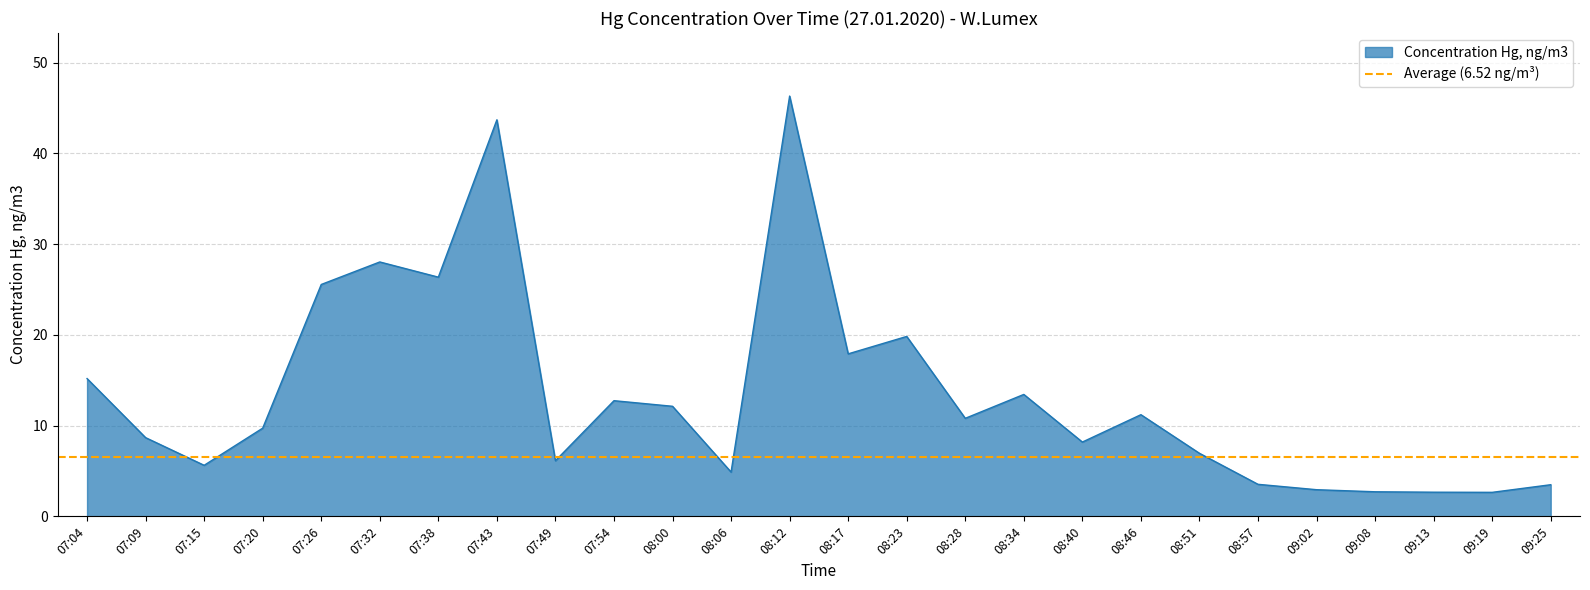

Reading right to left, list all the values displayed in this chart.

09:25=3.5	09:19=2.6	09:13=2.7	09:08=2.7	09:02=2.9	08:57=3.5	08:51=6.9	08:46=11.2	08:40=8.2	08:34=13.4	08:28=10.8	08:23=19.8	08:17=17.9	08:12=46.3	08:06=4.9	08:00=12.1	07:54=12.7	07:49=6.1	07:43=43.7	07:38=26.4	07:32=28.0	07:26=25.6	07:20=9.7	07:15=5.6	07:09=8.7	07:04=15.2